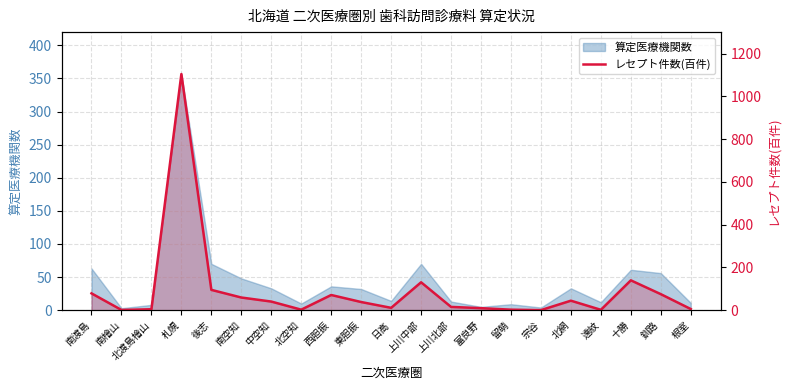

How many interior local peaks (higher than both neighbors) does the data have?

5